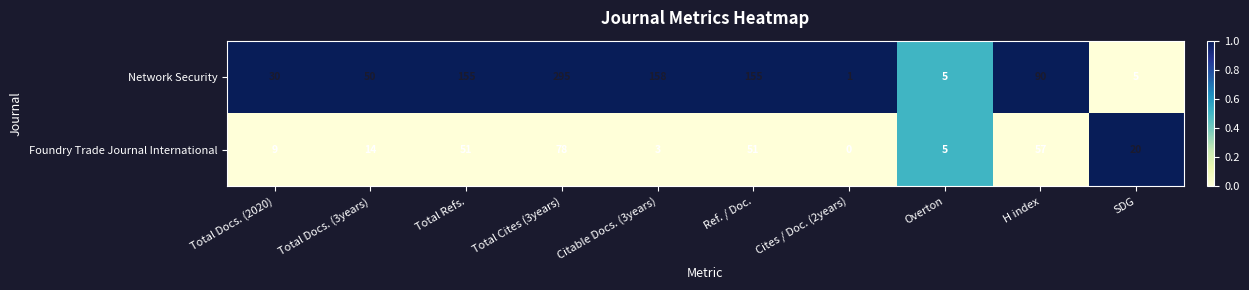

How many categories are shown in the chart?

10